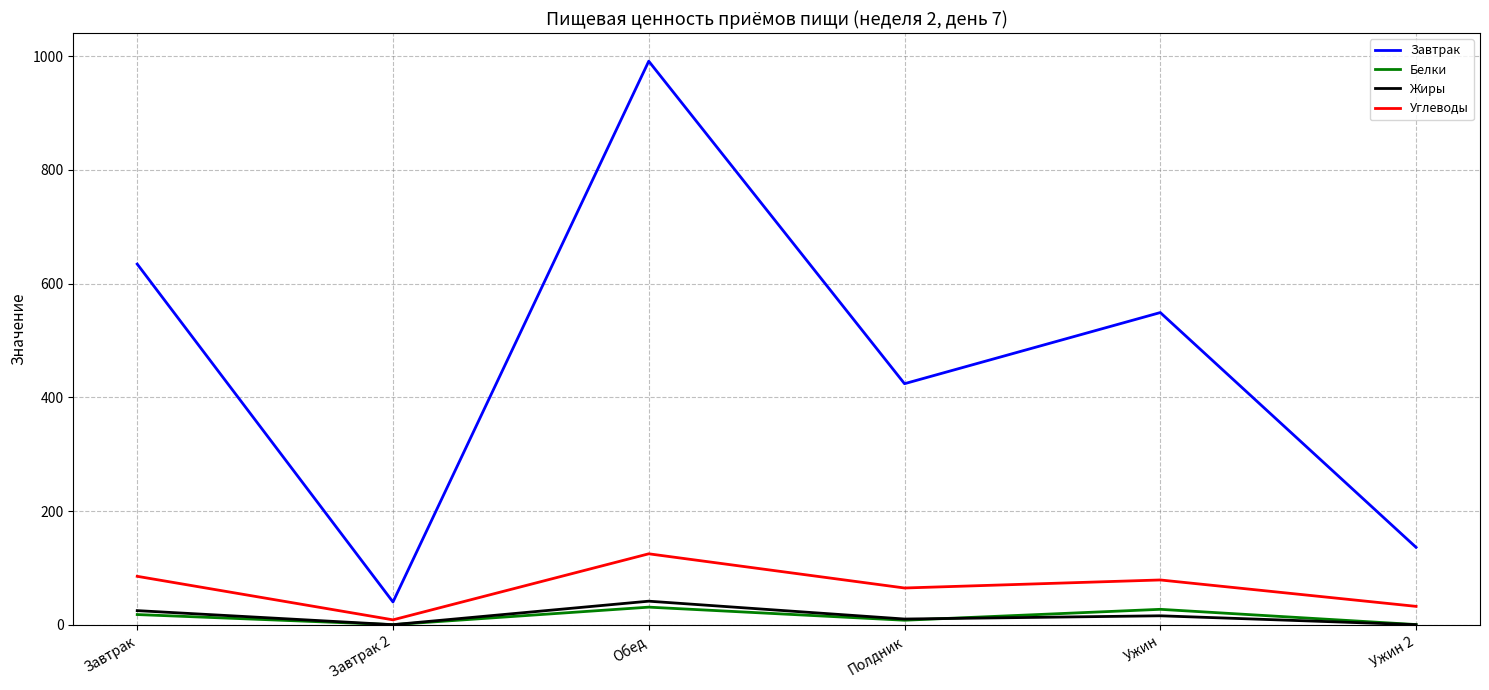

True or false: Белки has a value of 31.2 at Обед.

True